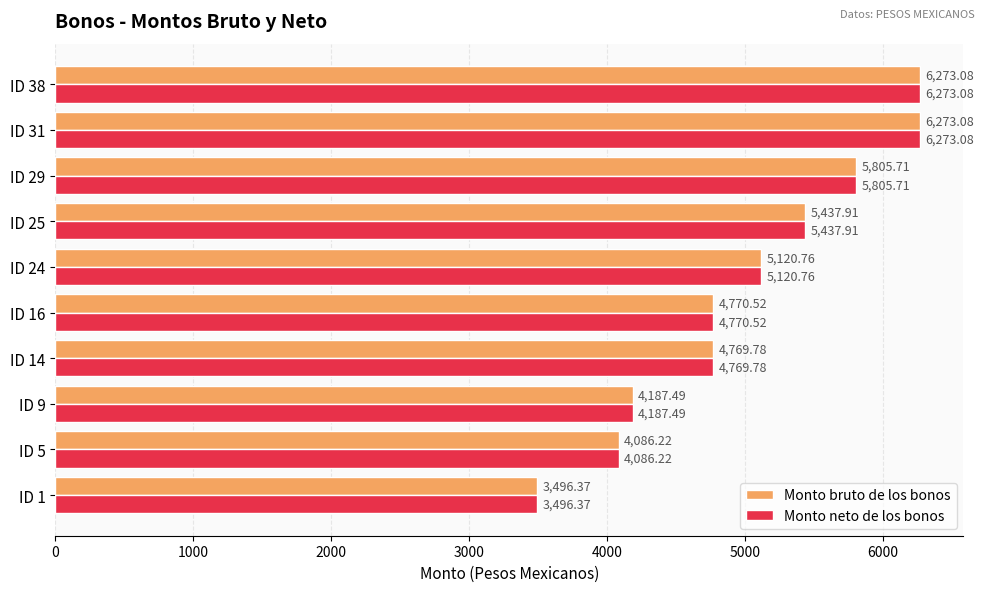

At how many categories does at least one series exceed 4747?

7